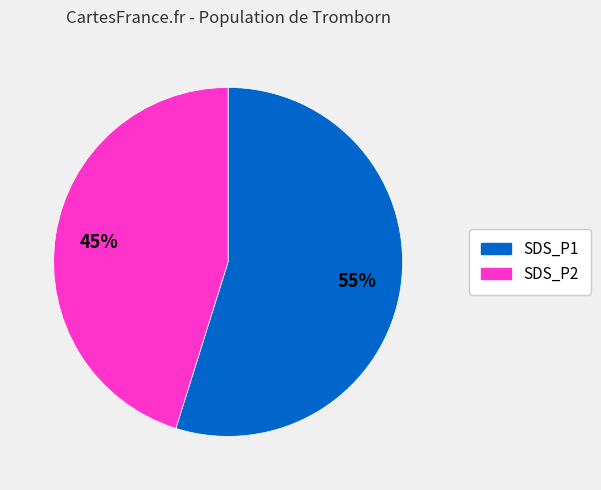

Rank the categories by value from lowest to highest.

SDS_P2, SDS_P1